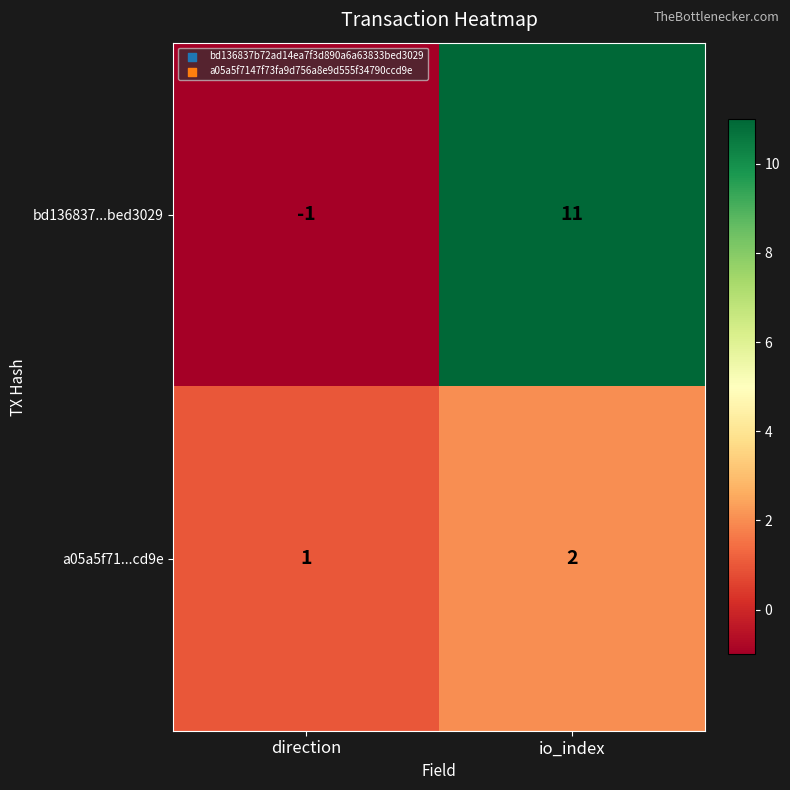

At which label is bd136837...bed3029 closest to 5?

direction